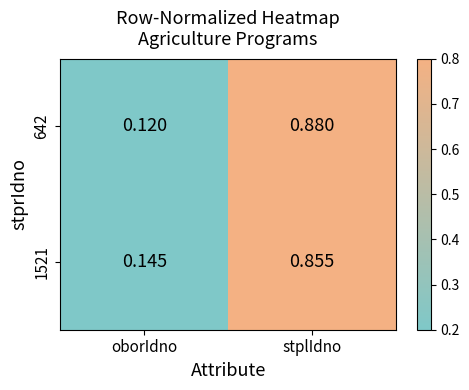

Is the value of 642 at oborIdno greater than the value of 1521 at oborIdno?

No